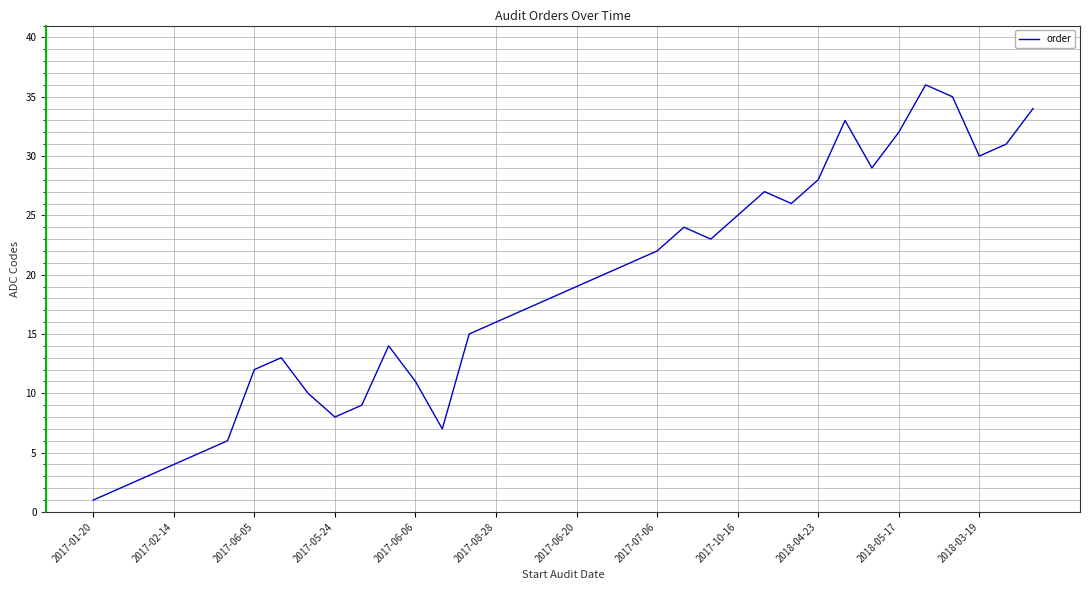

What is the maximum value shown in the chart?

36